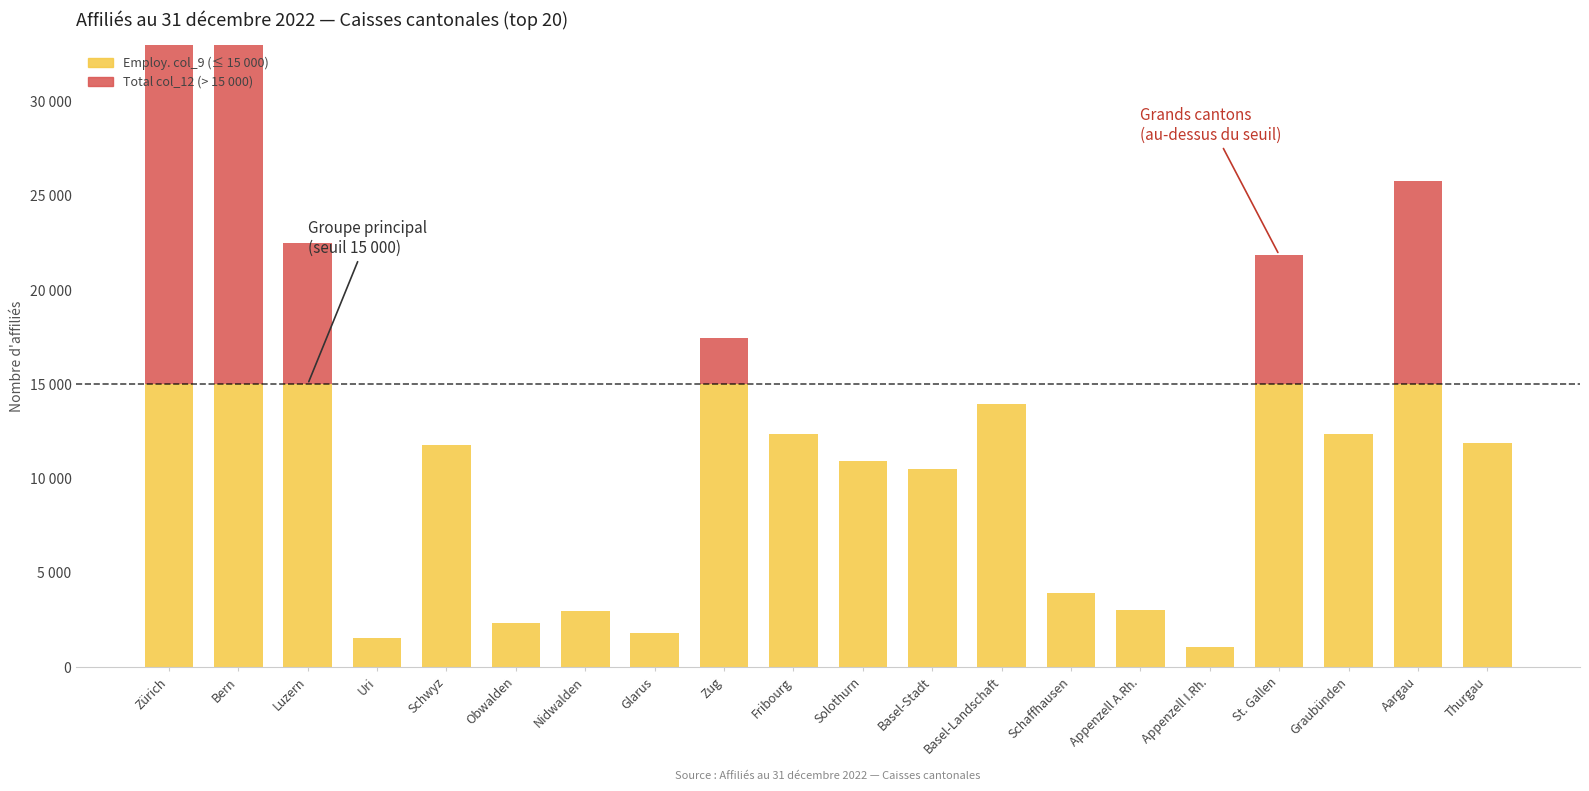

What is the difference between the maximum and minimum values in the Total col_12 series?

60506